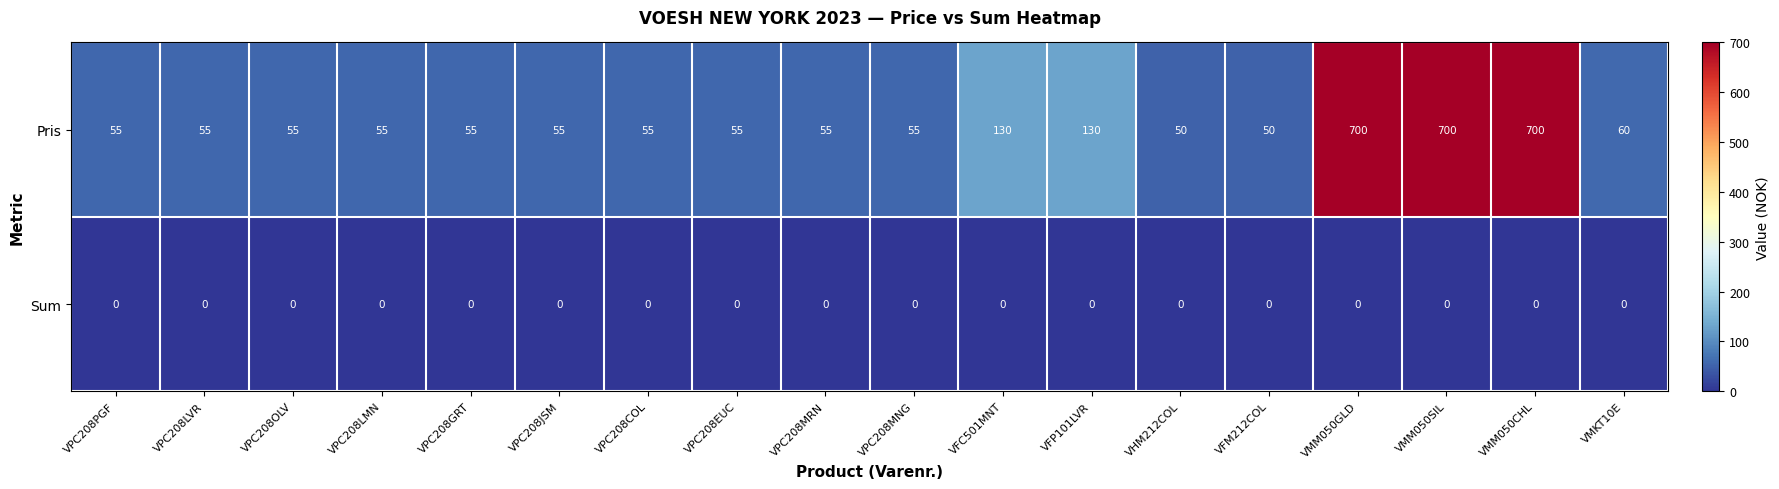

What is the sum of the Pris values at VHM212COL and VMM050CHL?

750